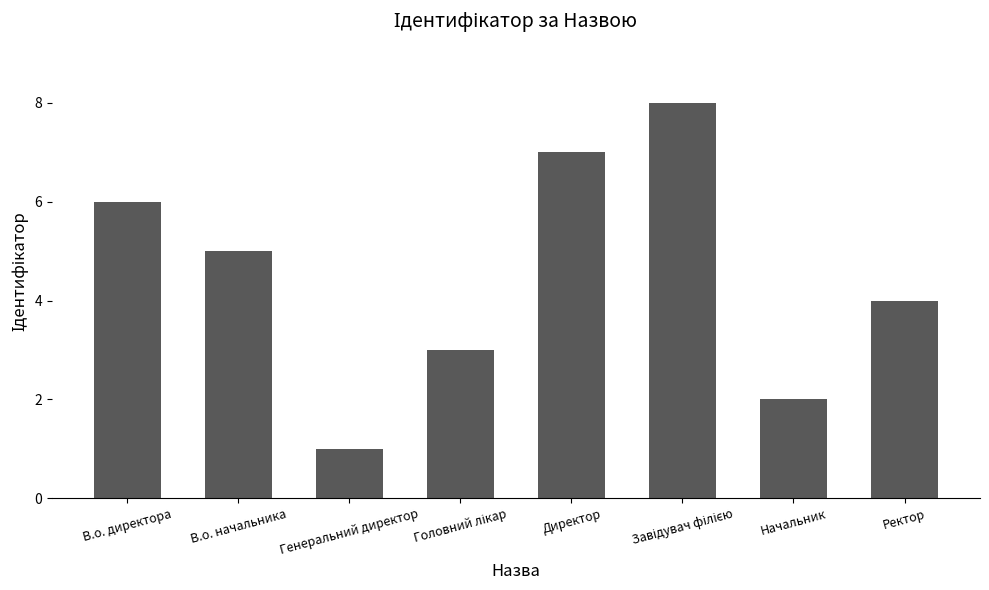

What is the greatest value displayed?

8